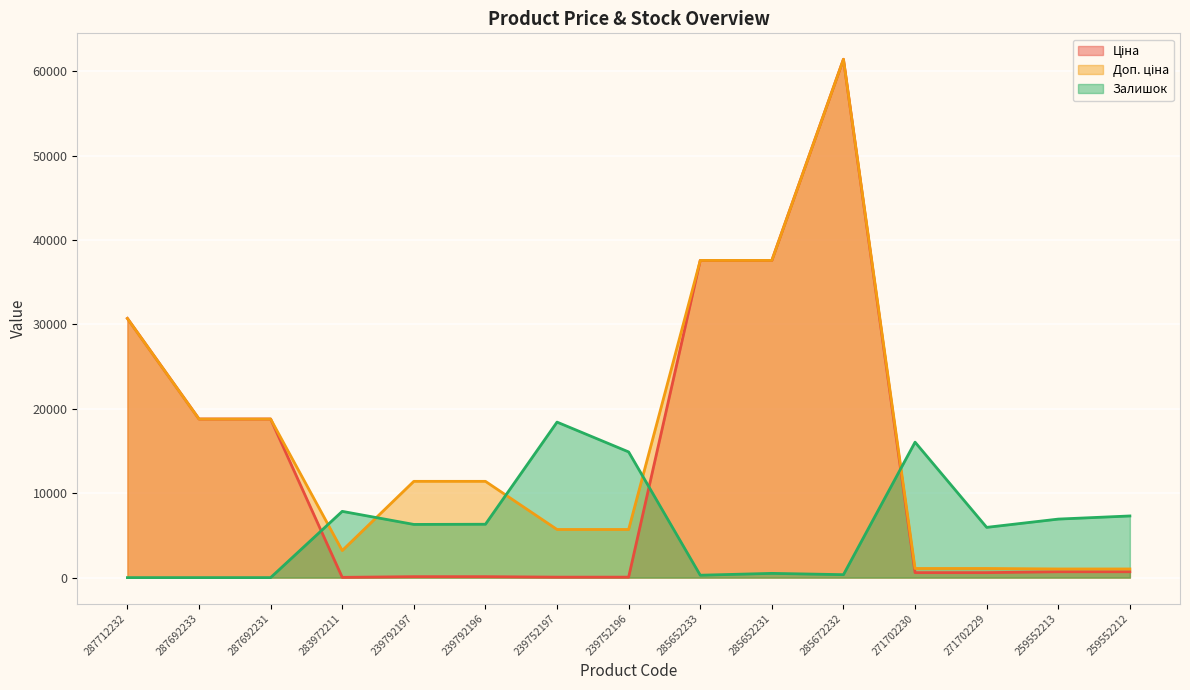

What is the difference between the second highest and second lowest values in the Доп. ціна series?

36569.0